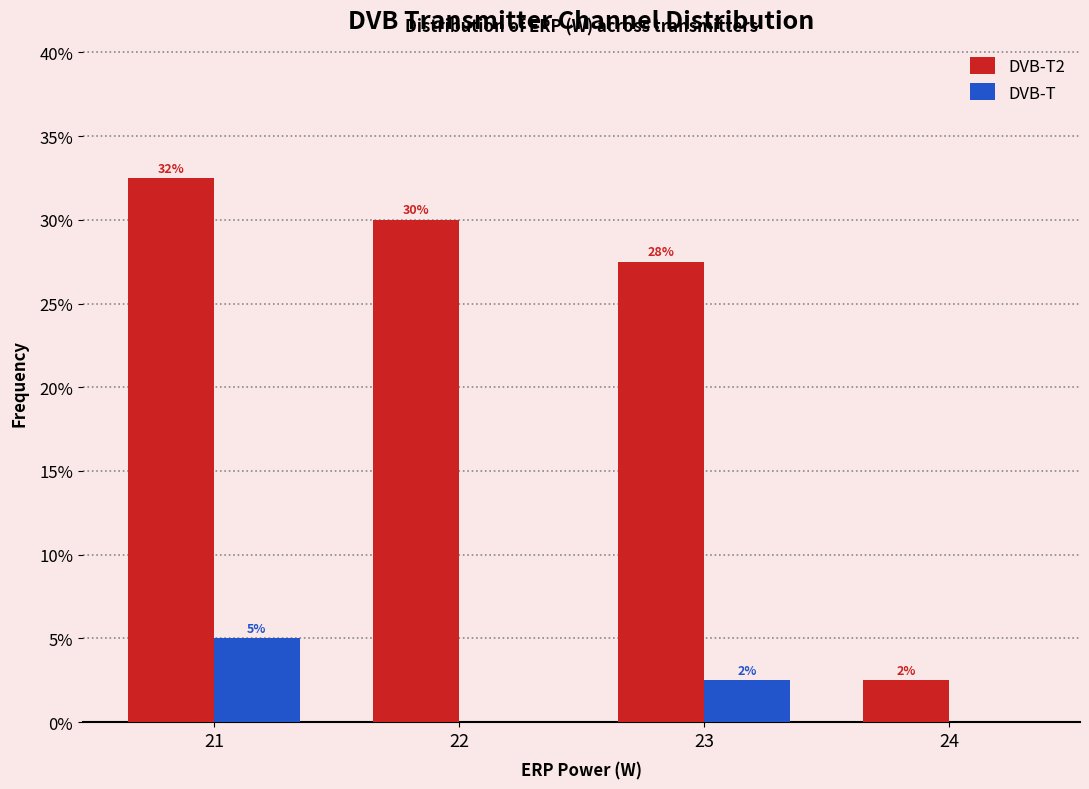

Does the chart contain stacked bars?

No